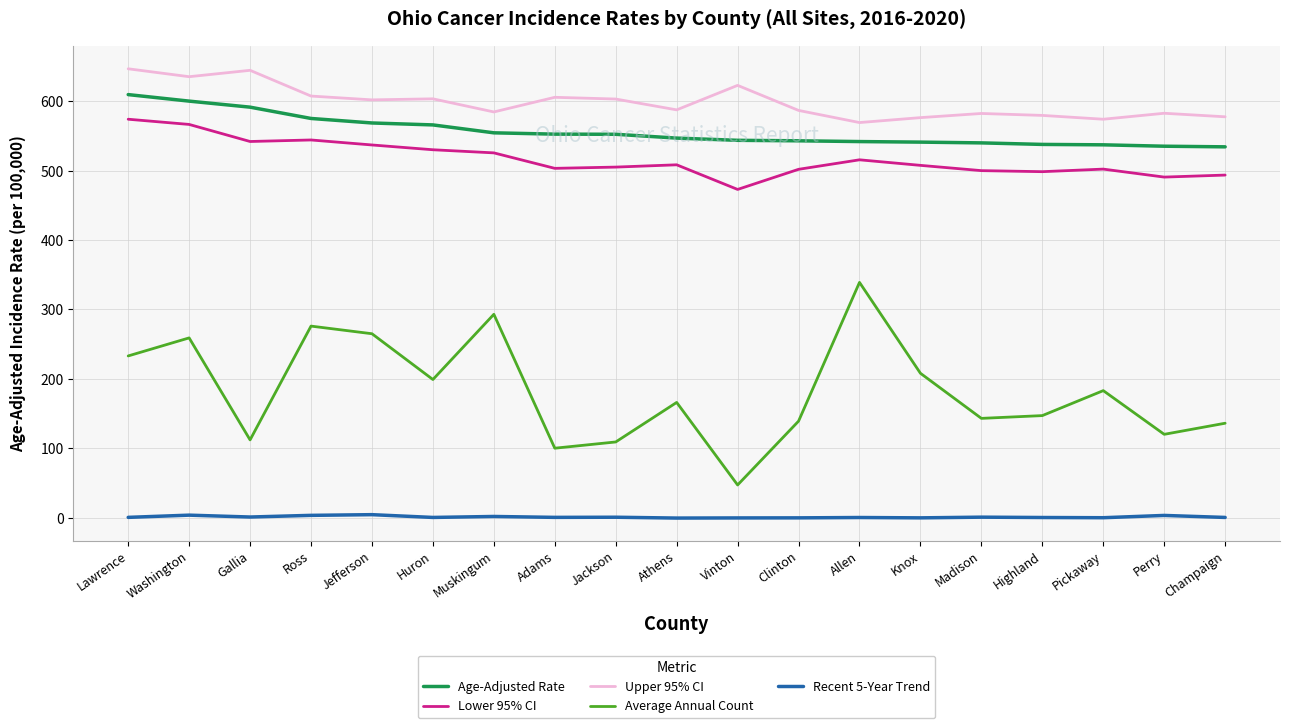

Which series has the largest total across all categories?

Upper 95% CI